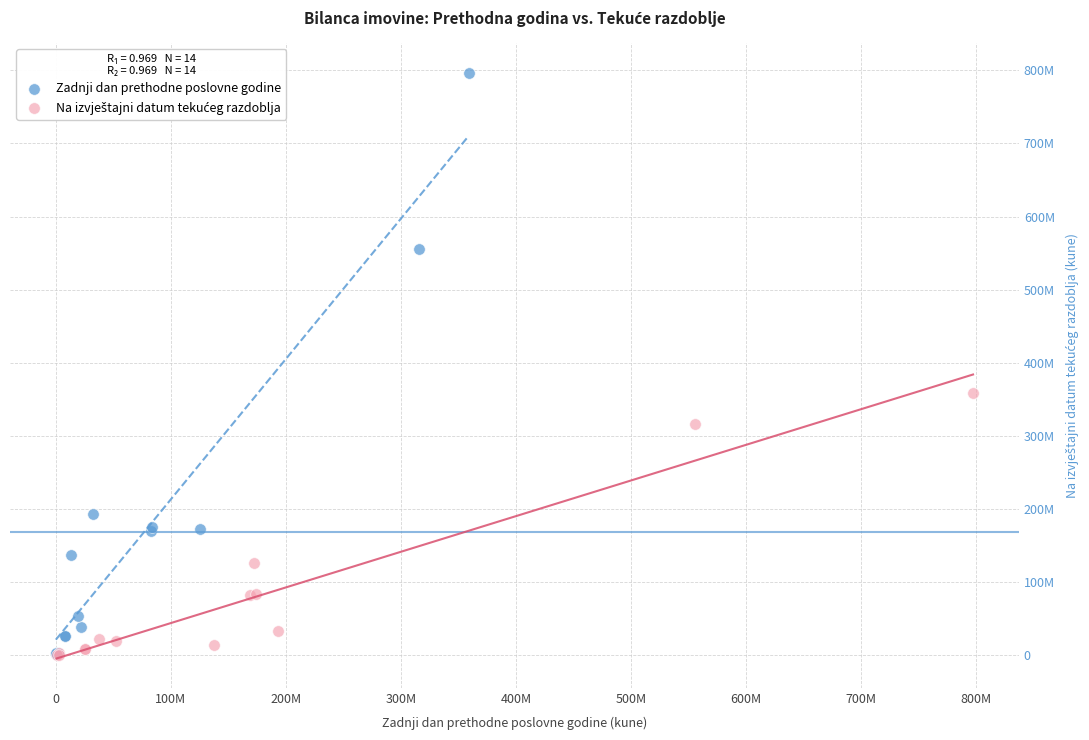

Which series reaches the maximum Y coordinate?

Zadnji dan prethodne poslovne godine